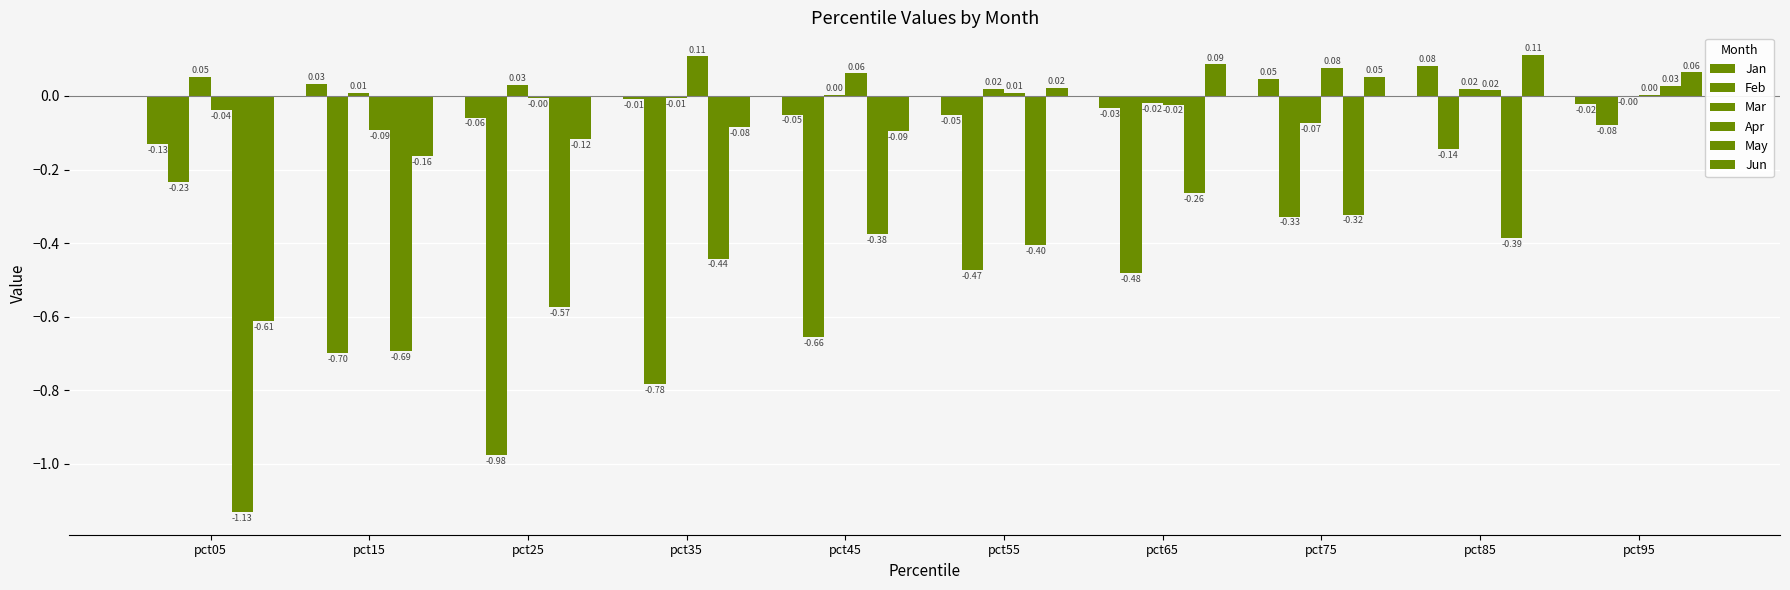

What is the minimum value for Jun?

-0.6